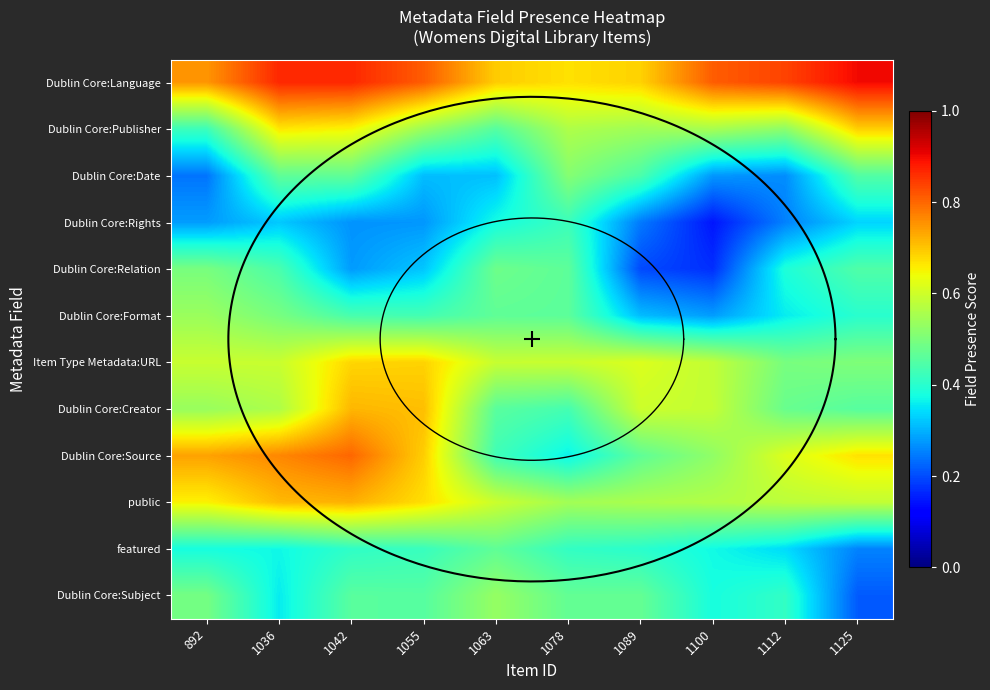

List the series in order of their peak value, highest first.

Dublin Core:Language, Dublin Core:Source, public, Dublin Core:Creator, Dublin Core:Publisher, Item Type Metadata:URL, Dublin Core:Format, Dublin Core:Subject, Dublin Core:Date, Dublin Core:Relation, featured, Dublin Core:Rights